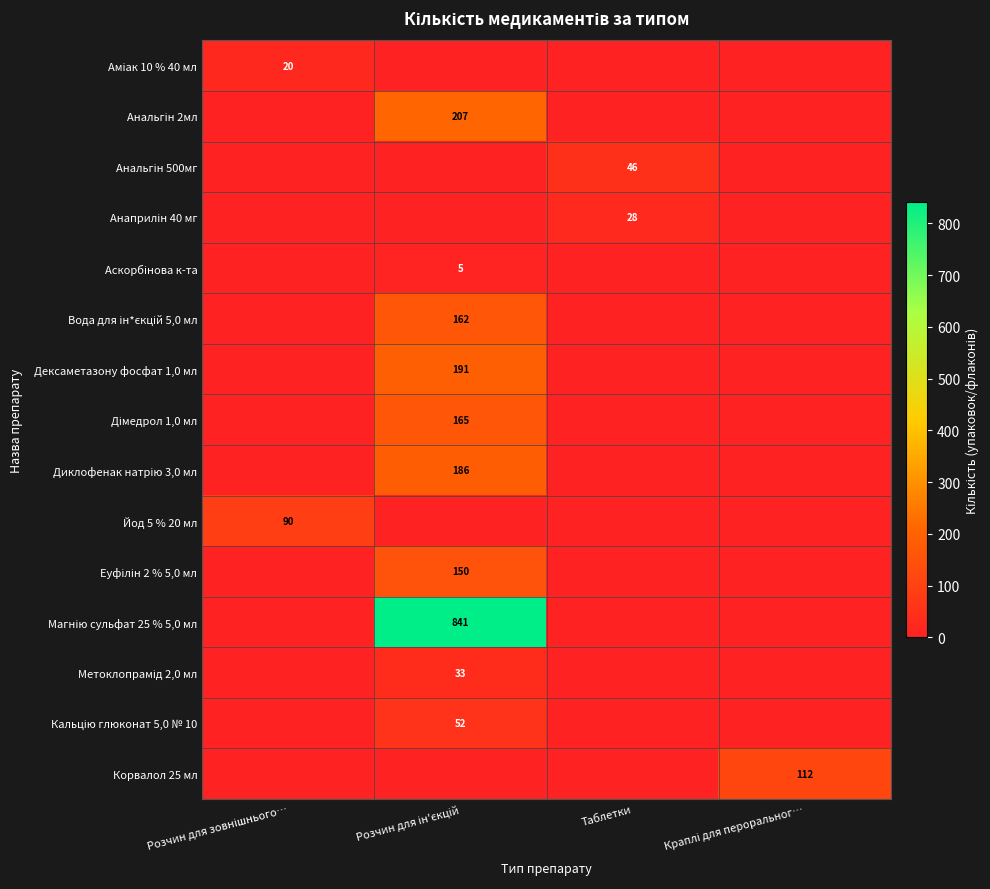

Which category has the lowest value across all series?

Розчин для ін'єкцій